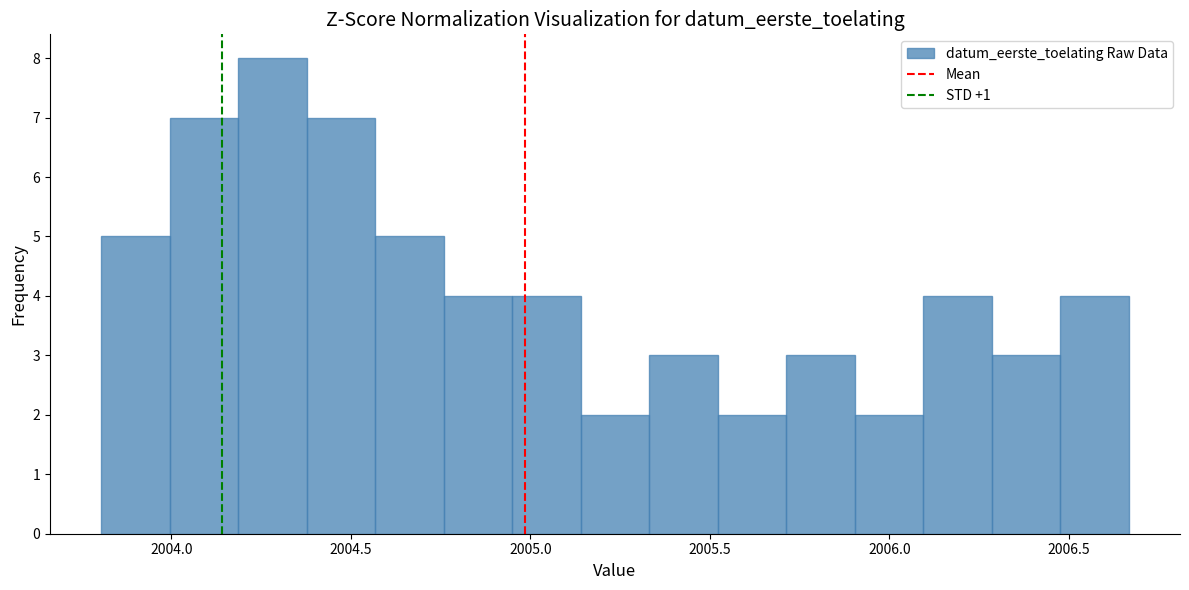

Around what value on the x-axis is the tallest bar? Give the approximate position of its centre, as read against the axis.

2004.30